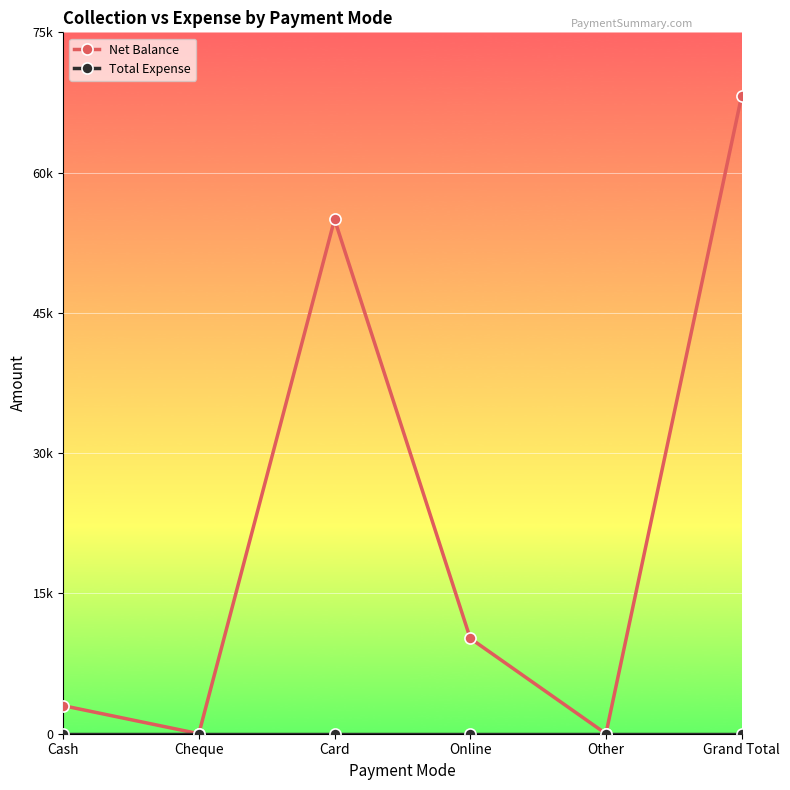

What is the difference between the highest and lowest values at Card?

55000